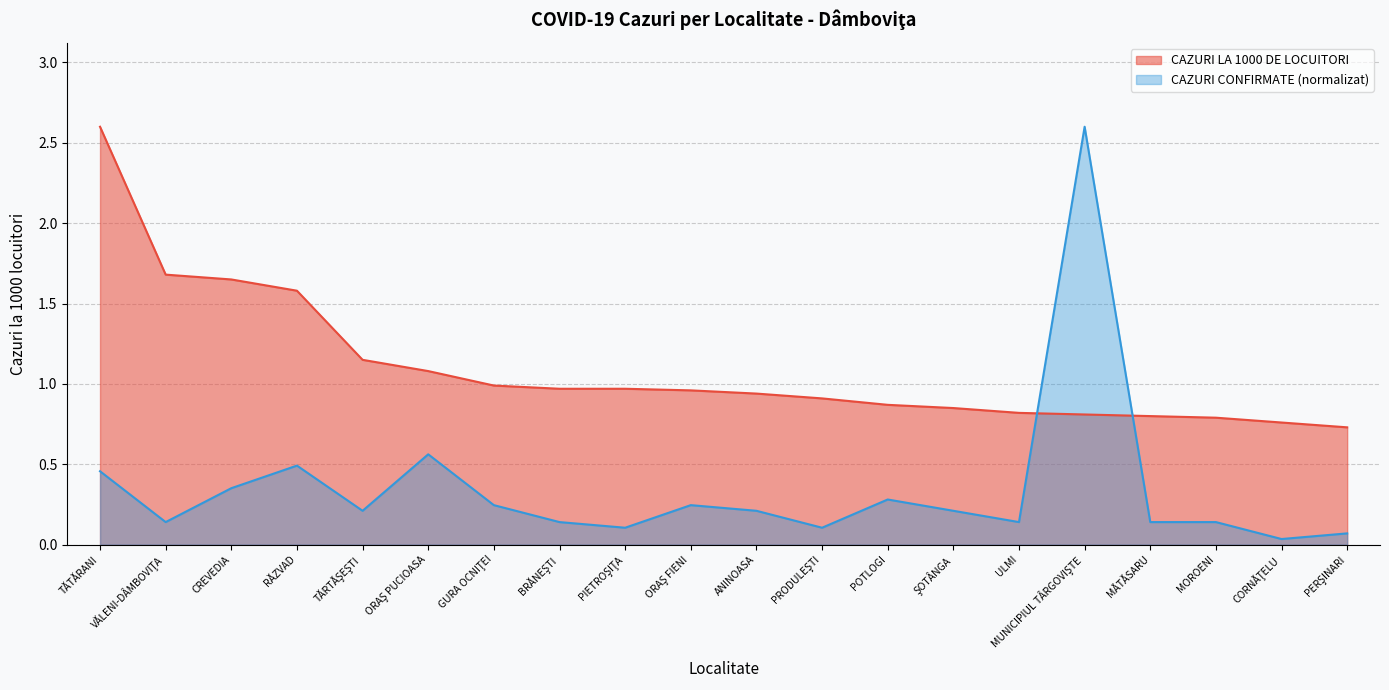

What is the label of the 3rd point from the left?

CREVEDIA